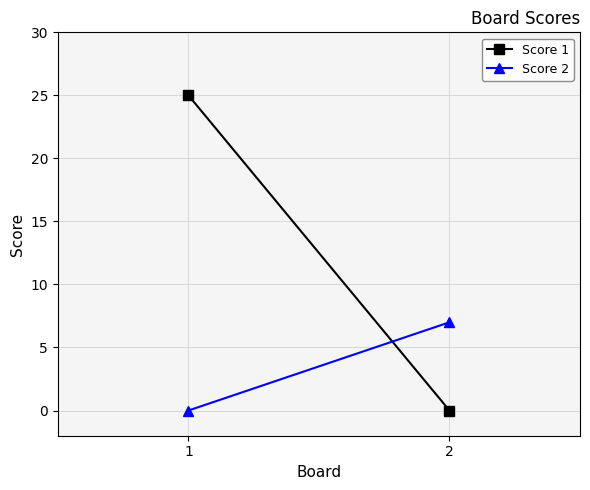

Reading left to right, extract all data points from this chart.

Score 1: 1=25	2=0
Score 2: 1=0	2=7